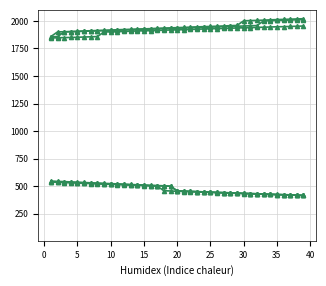

Reading left to right, list all the values displayed in this chart.

_B_odd: 538	536	533	531	529	526	524	521	519	517	515	512	510	508	505	503	501	459	457	454	452	450	448	446	444	441	439	437	435	433	431	429	427	425	424	422	420	418	416
_N_odd: 547	544	542	539	537	534	531	529	526	524	521	519	516	513	511	508	506	504	501	459	456	454	451	449	447	444	442	440	437	435	433	431	428	426	424	422	420	418	416
_G_odd: 542	539	537	535	532	530	527	525	523	520	518	516	513	511	509	506	504	502	500	457	455	453	451	448	446	444	442	440	438	436	434	432	430	428	426	424	422	420	418
_G_even: 1845	1847	1849	1850	1852	1854	1856	1858	1900	1901	1903	1905	1907	1909	1911	1912	1914	1916	1918	1920	1921	1923	1925	1927	1929	1931	1932	1934	1936	1938	1940	1941	1943	1945	1947	1948	1950	1952	1954
_N_even: 1856	1858	1900	1902	1904	1906	1908	1910	1912	1914	1916	1918	1920	1922	1924	1926	1928	1930	1932	1934	1936	1938	1940	1942	1944	1946	1948	1950	1952	1954	1956	1958	2000	2002	2004	2006	2008	2010	2012
_P_even: 1858	1900	1902	1904	1906	1909	1911	1913	1915	1917	1920	1922	1924	1926	1928	1930	1933	1935	1937	1939	1941	1944	1946	1948	1950	1952	1954	1957	1959	2001	2003	2005	2007	2010	2012	2014	2016	2018	2020